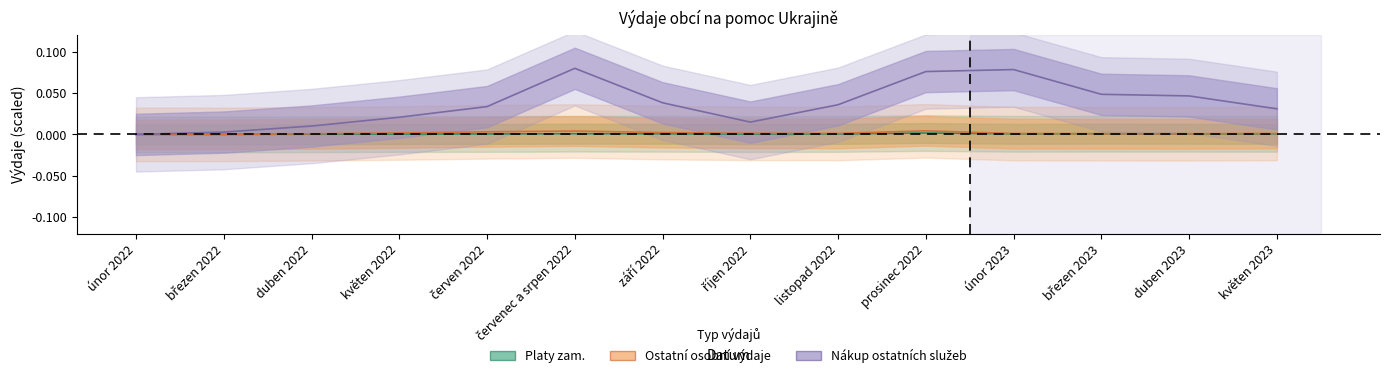

True or false: Nákup ostatních služeb and Platy zam. cross at least once.

False